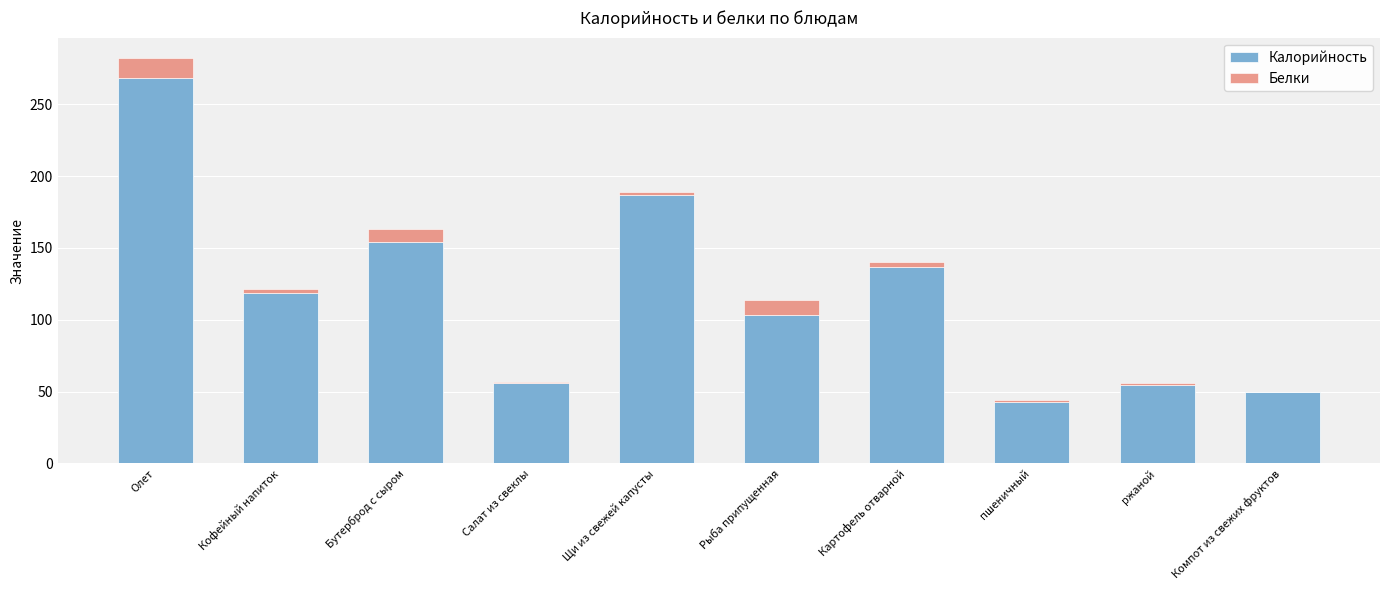

At which category is the sum across all series the highest?

Олет